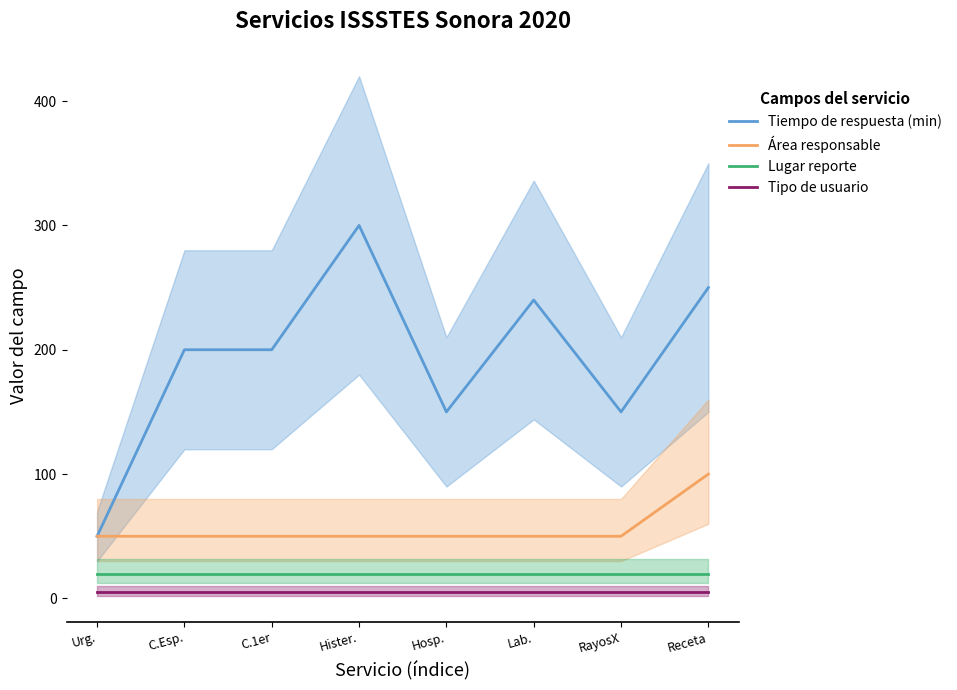

True or false: Tipo de usuario has a value of 7 at Hosp..

False